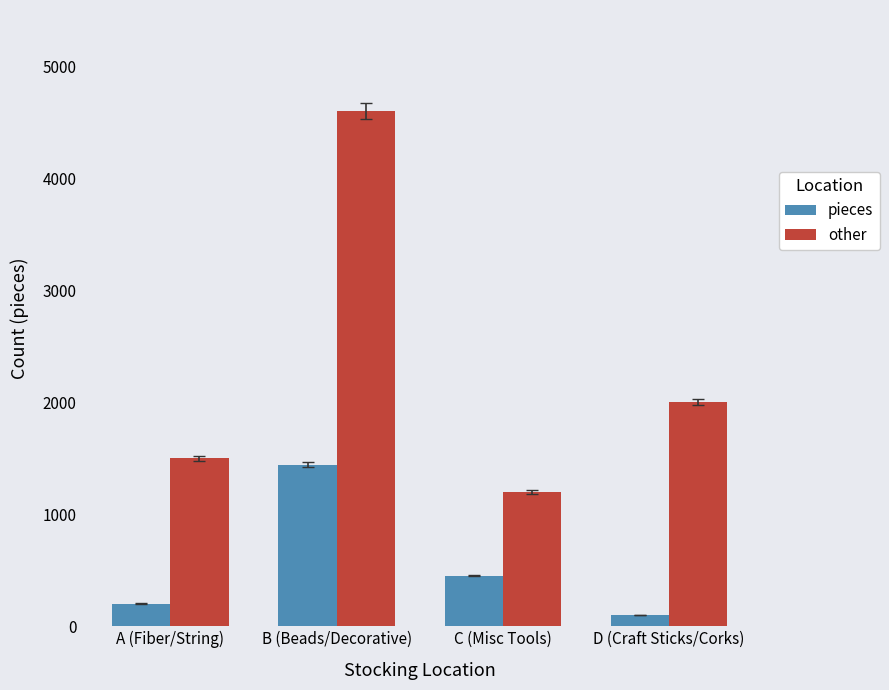

What is the label of the 3rd bar from the left?

C (Misc Tools)